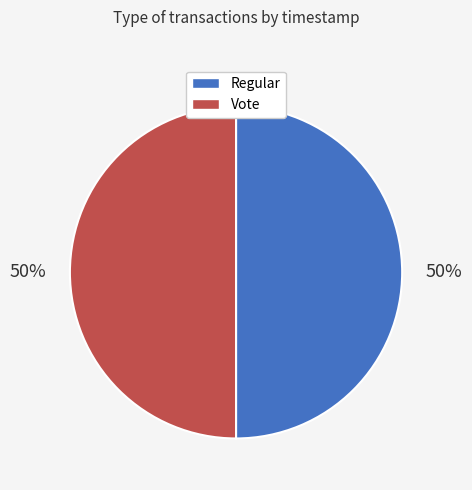

Is the sum of Vote and Regular greater than half?

Yes